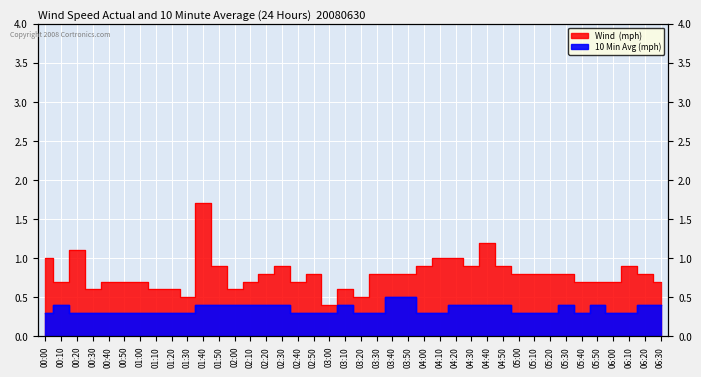

Count the 10 Min Avg (mph) values in the range 0 to 1.

40